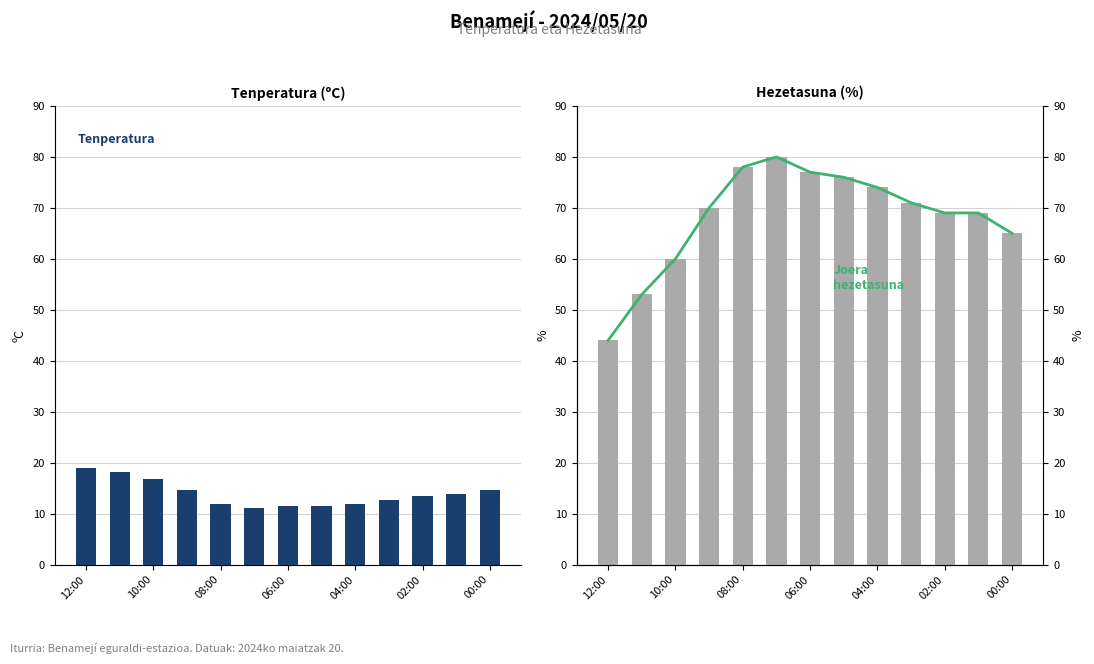

List the series in order of their peak value, highest first.

Joera (Hezetasuna), Hezetasuna (%), Tenperatura (ºC)